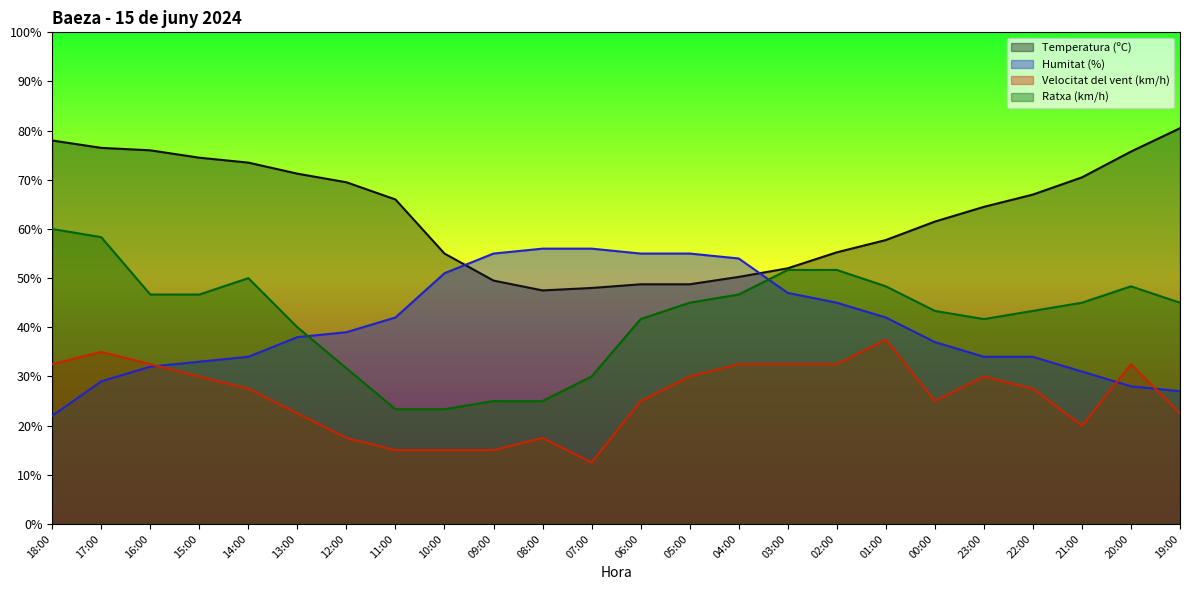

What is the difference between the maximum and minimum values in the Humitat (%) series?

34.0